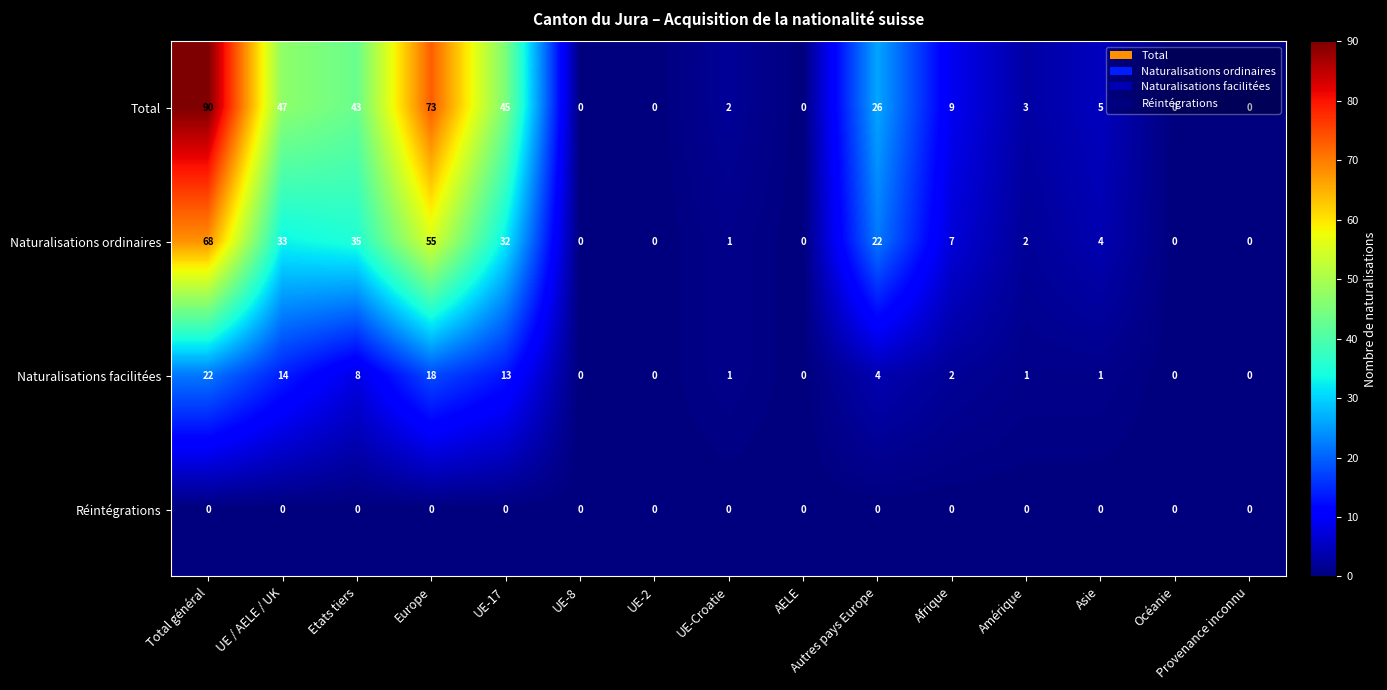

At which category does the chart reach its peak across all series?

Total général